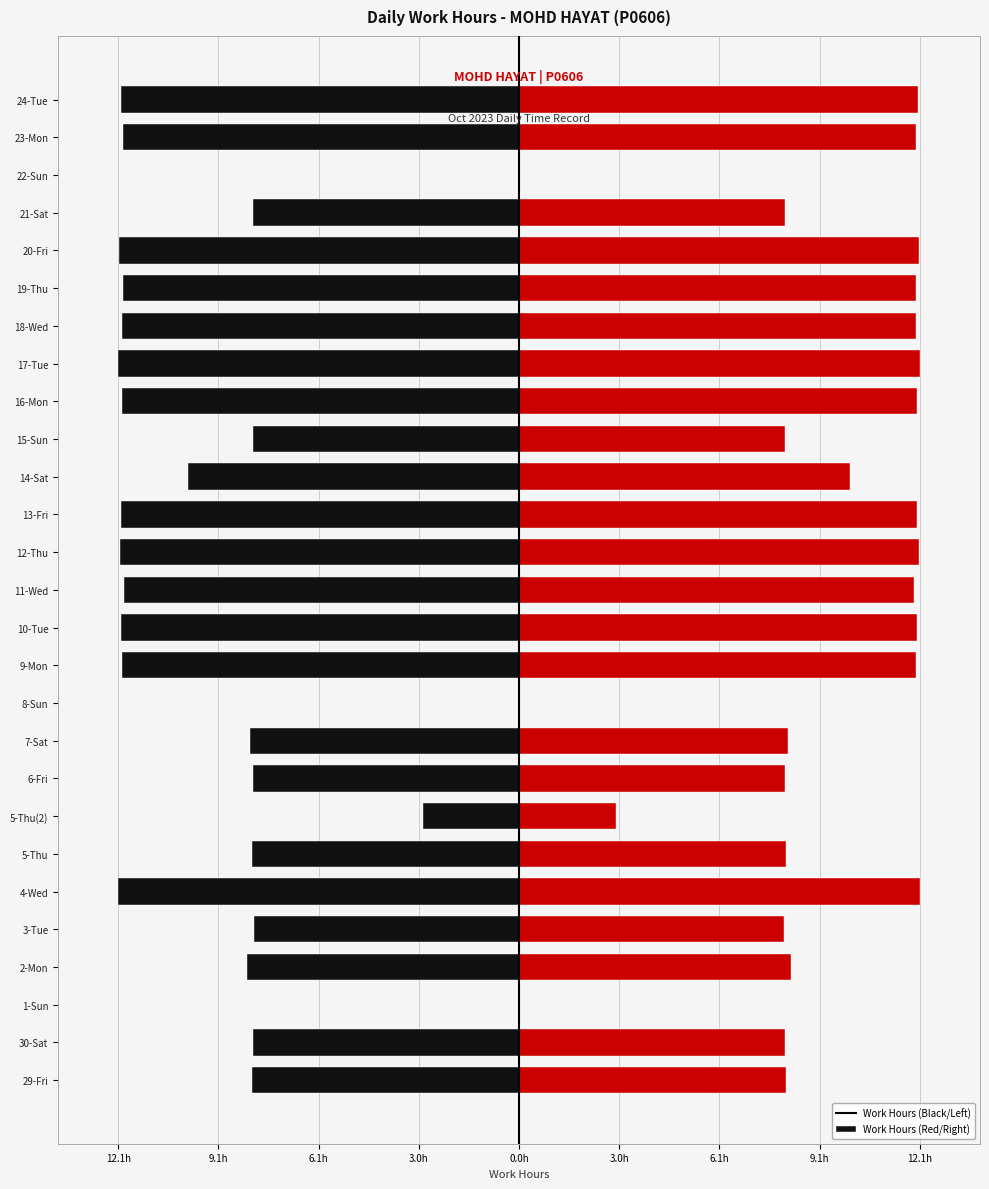

The value of Work Hours (Left) at 2-Mon is -2.6. True or false?

False